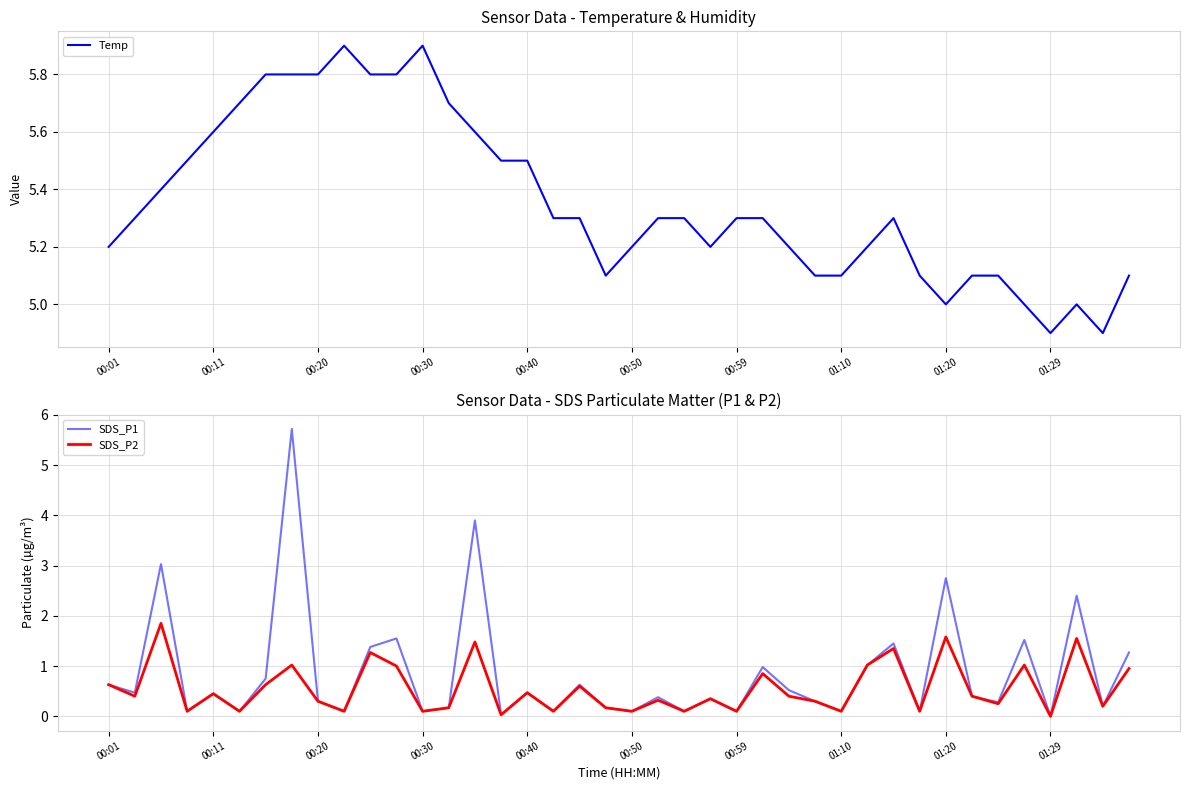

True or false: SDS_P1 has a value of 1.3 at 01:20.

False